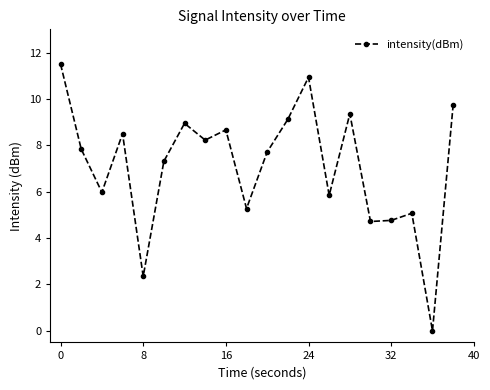

What is the difference between the maximum and minimum values?

11.5